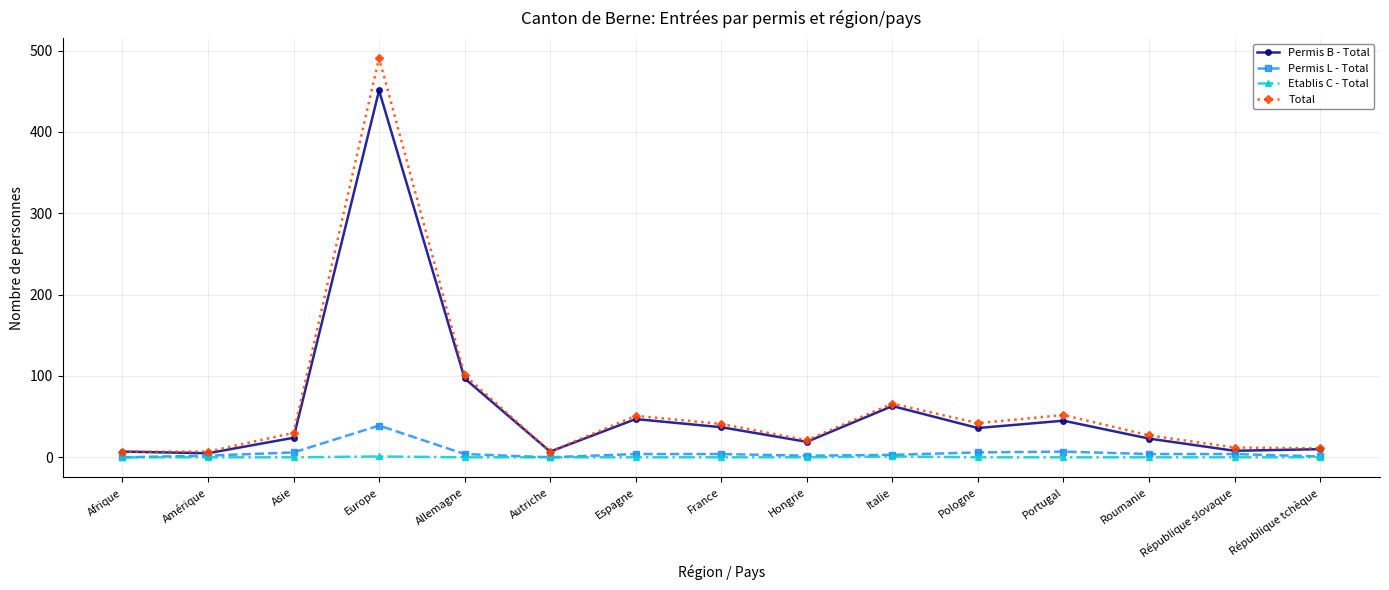

The value of Etablis C - Total at Asie is 0. True or false?

True